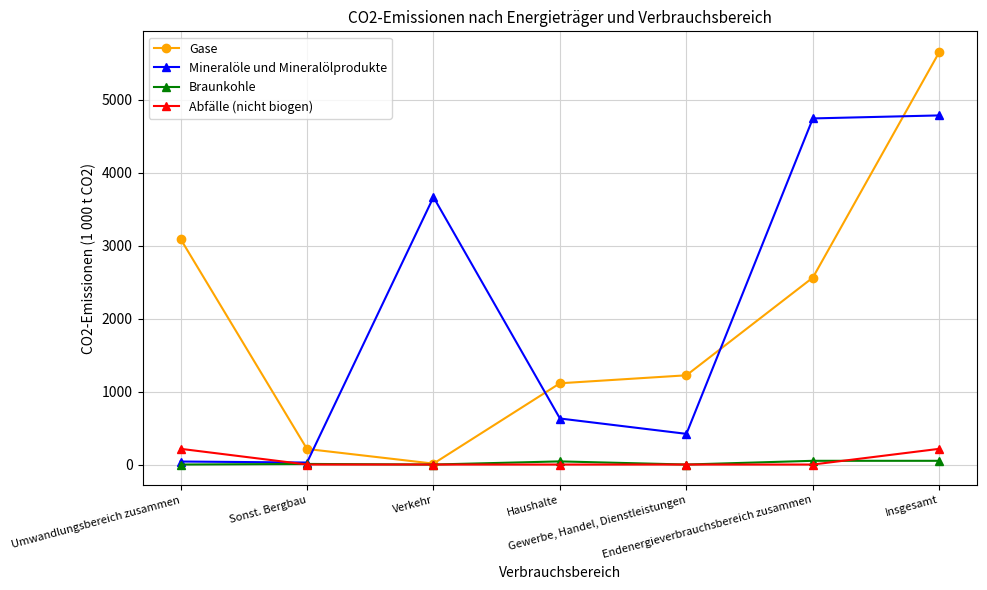

What is the value of the Gase point at the 7th from the left?

5658.3